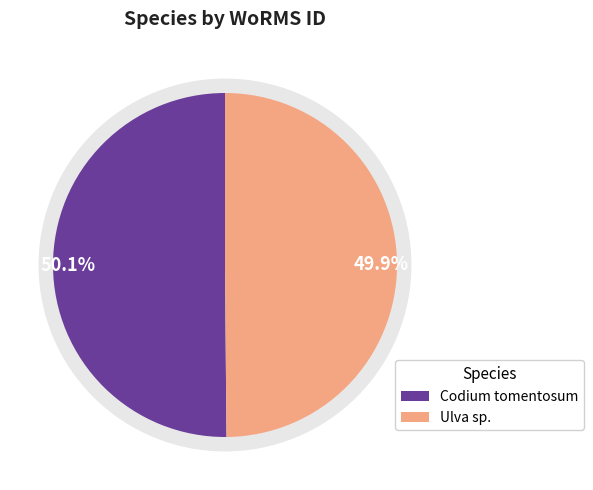

What portion of the pie excludes Ulva sp. (EMR045)?

50.1%